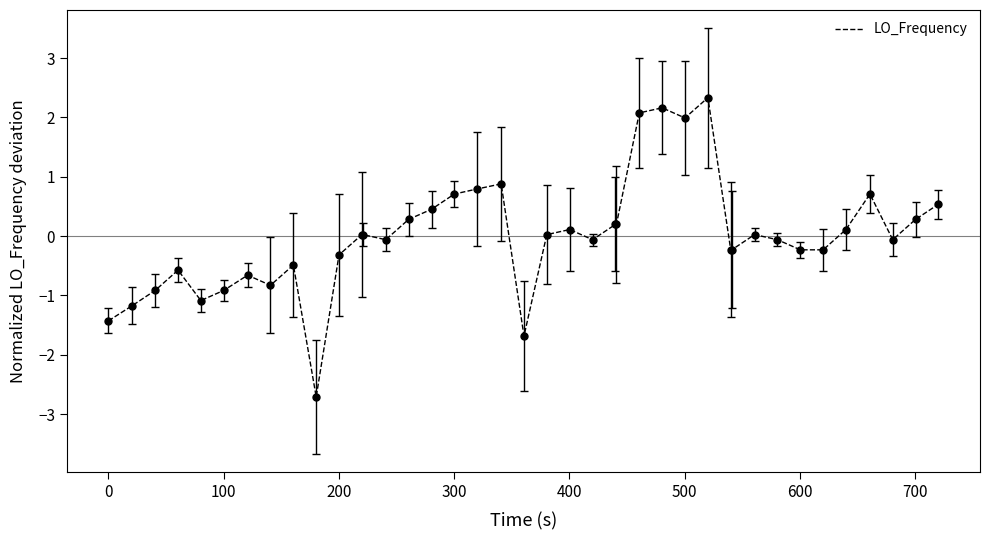

What is the maximum value shown in the chart?

2.3